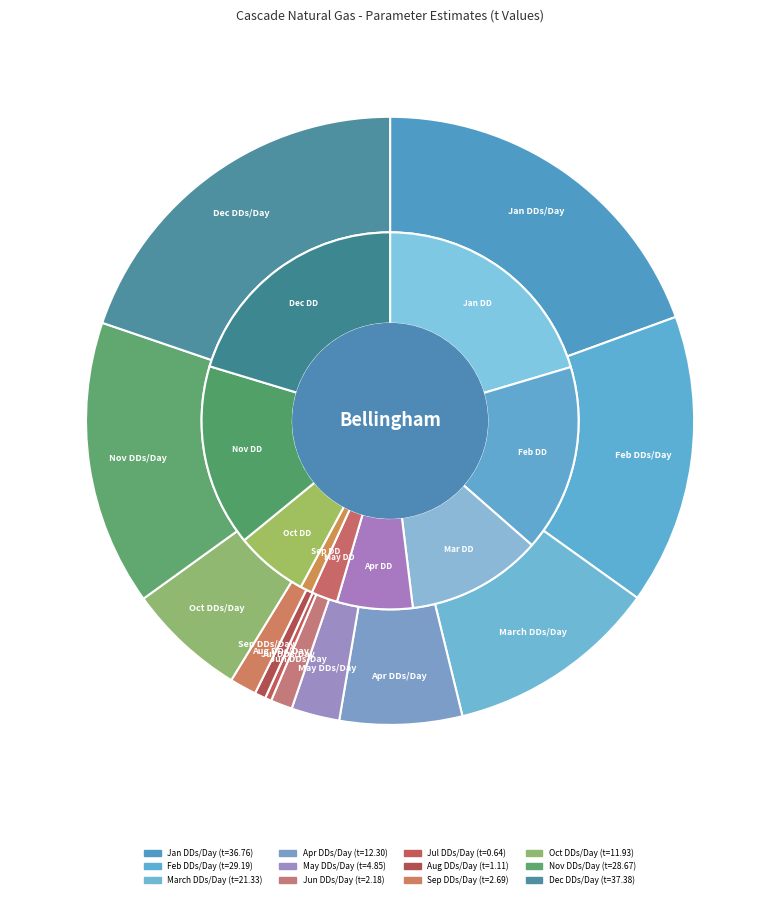

Between Apr DDs/Day and Jul DDs/Day, which is larger?

Apr DDs/Day